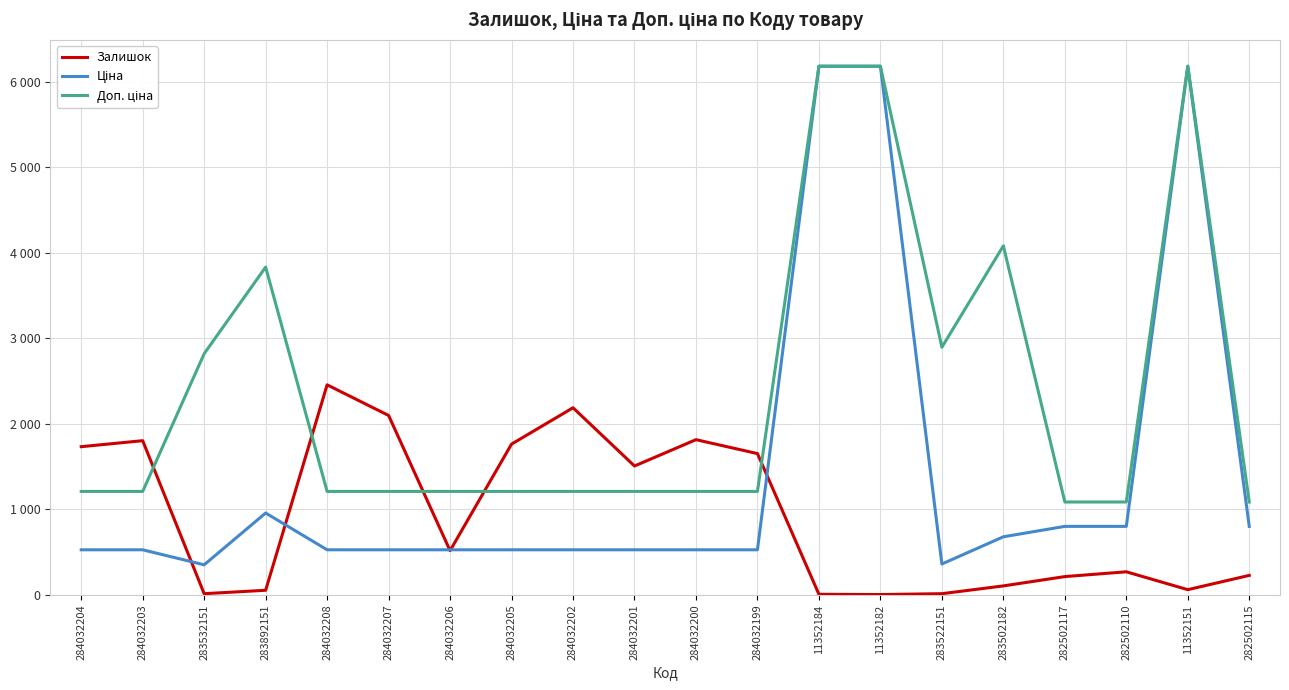

At which label does Доп. ціна reach its minimum?

282502117